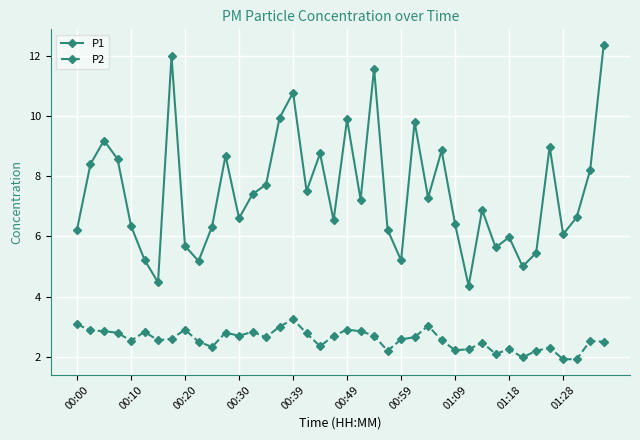

True or false: P1 and P2 cross at least once.

False